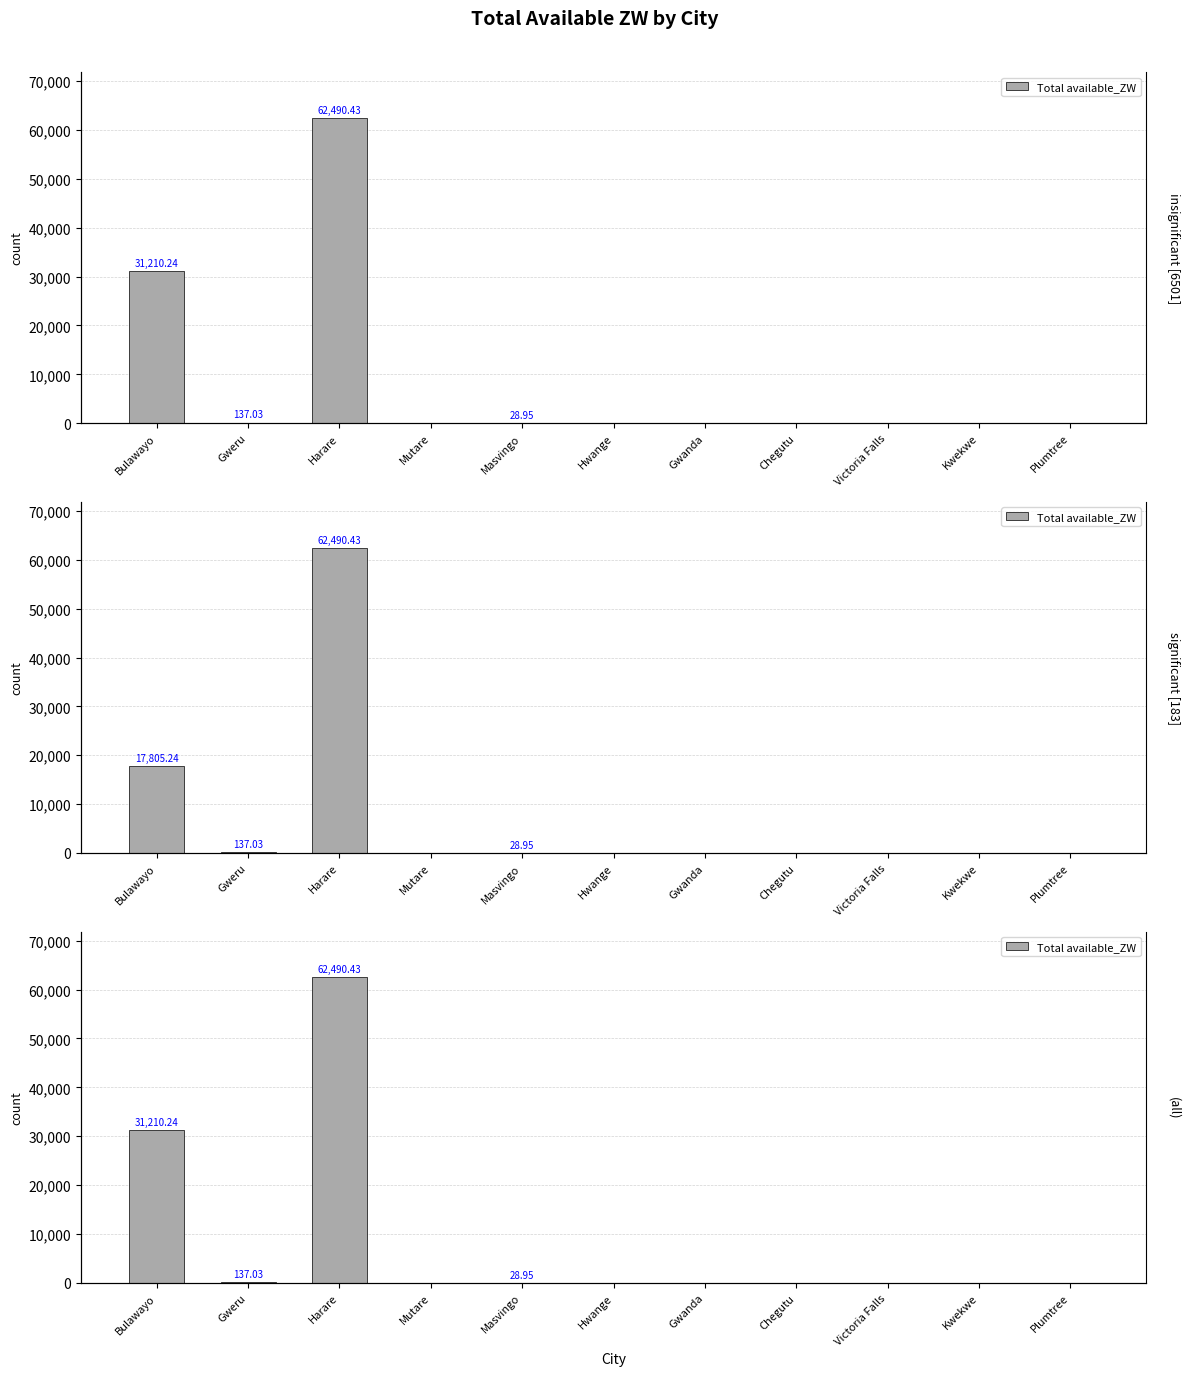

Reading right to left, list all the values displayed in this chart.

Plumtree=0.0	Kwekwe=0.0	Victoria Falls=0.0	Chegutu=0.0	Gwanda=0.0	Hwange=0.0	Masvingo=28.9	Mutare=0.0	Harare=62490.4	Gweru=137.0	Bulawayo=31210.2